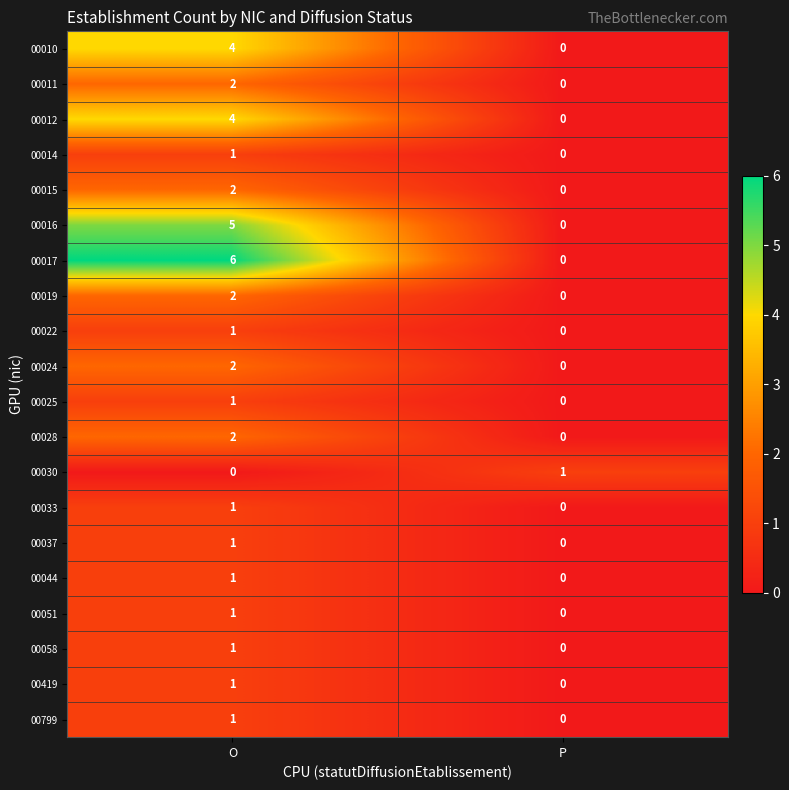

What is the maximum value shown in the chart?

6